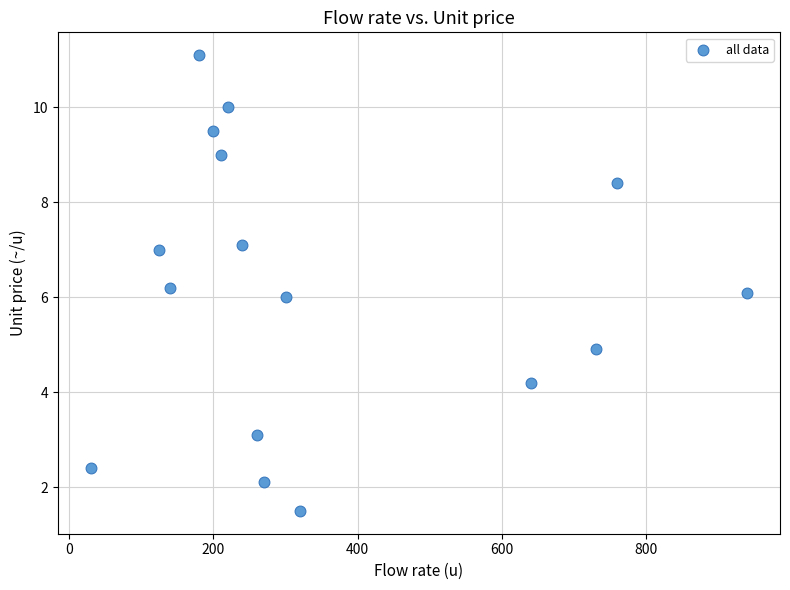

What is the range of Y values (max minus min)?

9.6